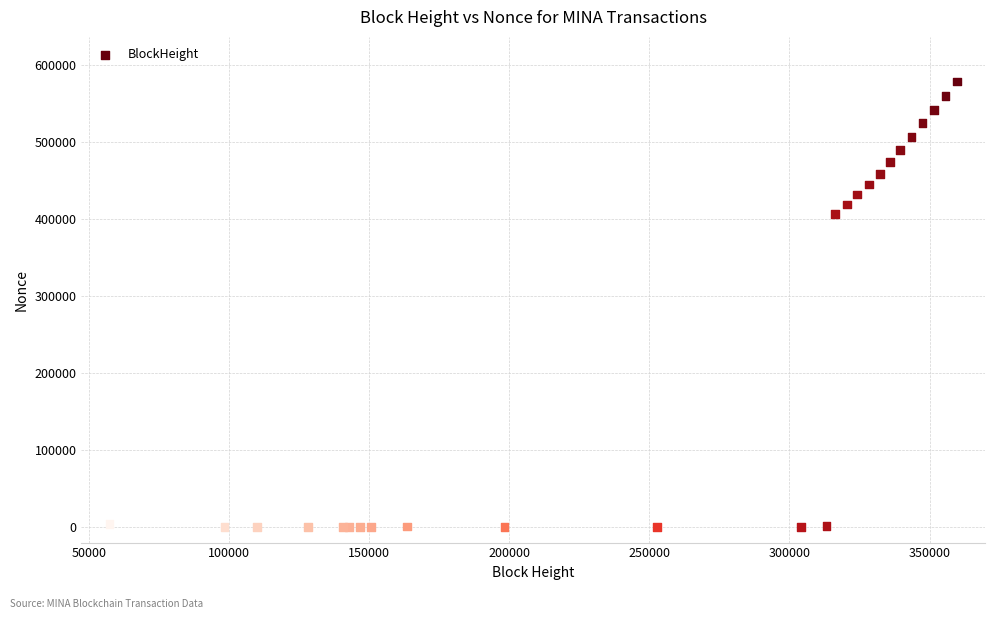

What Y value in the scatter plot is closest to 289340?

406280